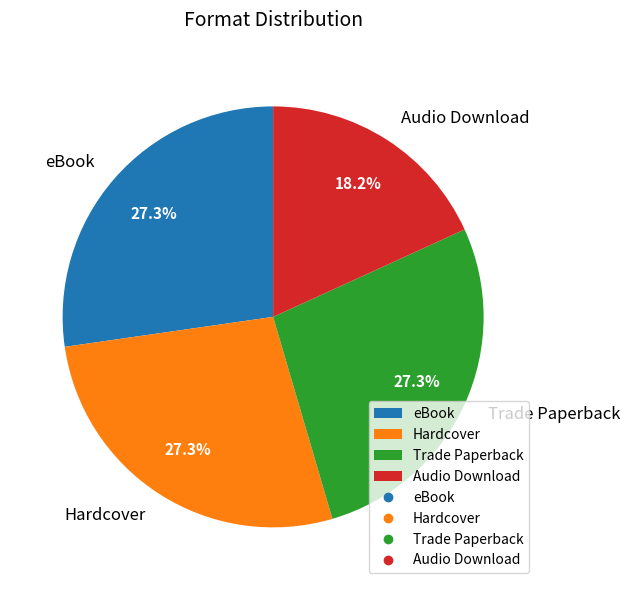

Which slice is the smallest?

Audio Download